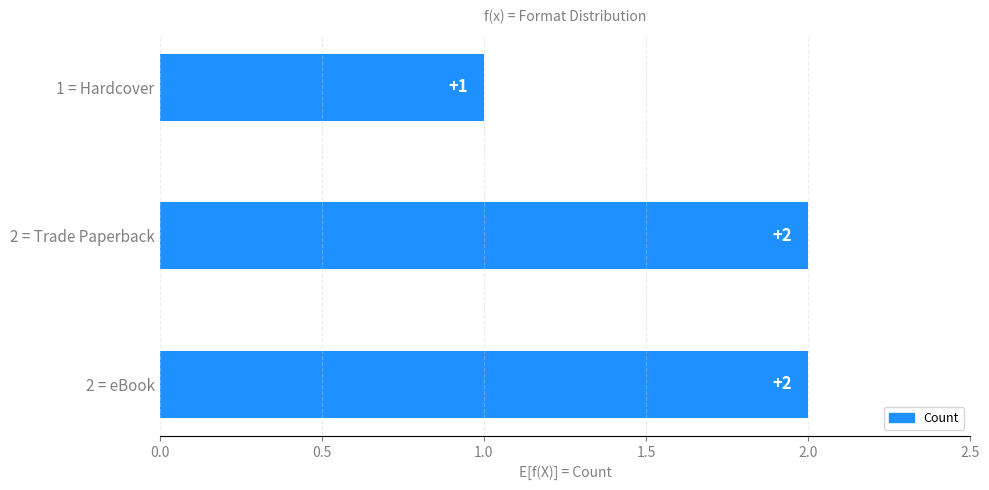

Count the number of data series in this chart.

1